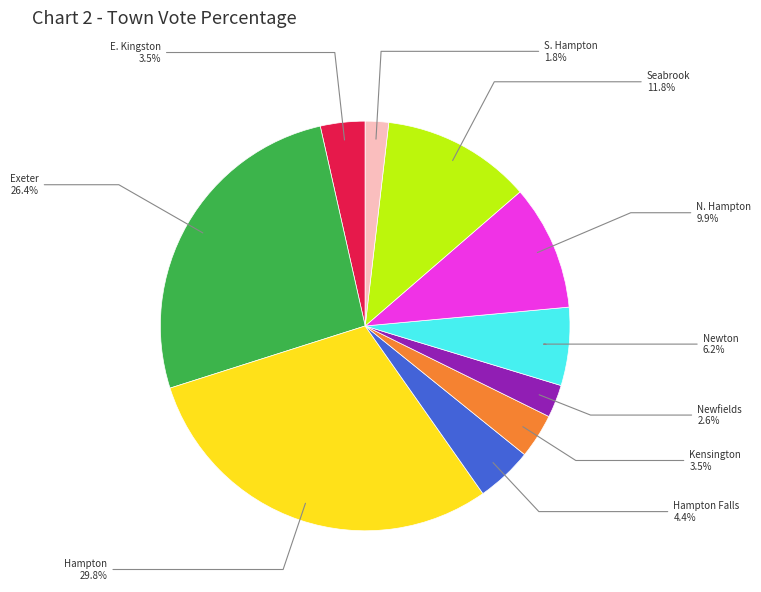

Is there any slice that represents more than half of the pie?

No